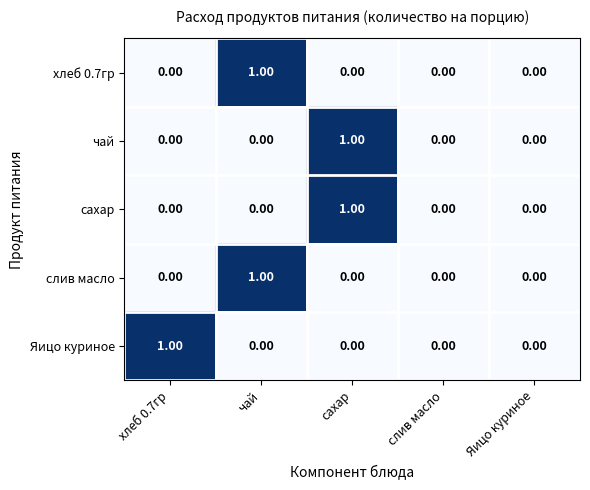

Which series has the largest range (max minus min)?

хлеб 0.7гр